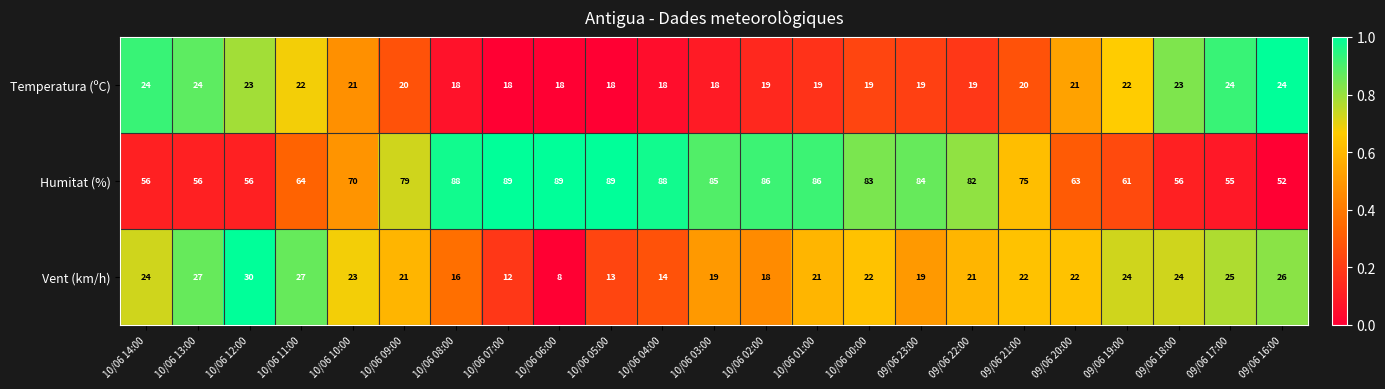

List the series in order of their peak value, highest first.

Humitat (%), Vent (km/h), Temperatura (ºC)